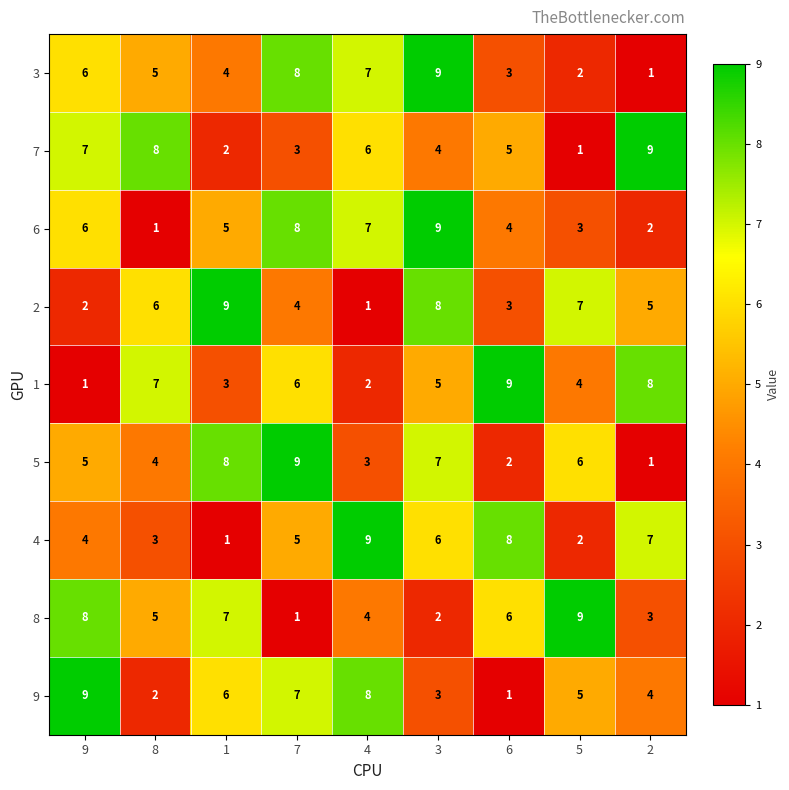

What is the sum of all 3 values?

45